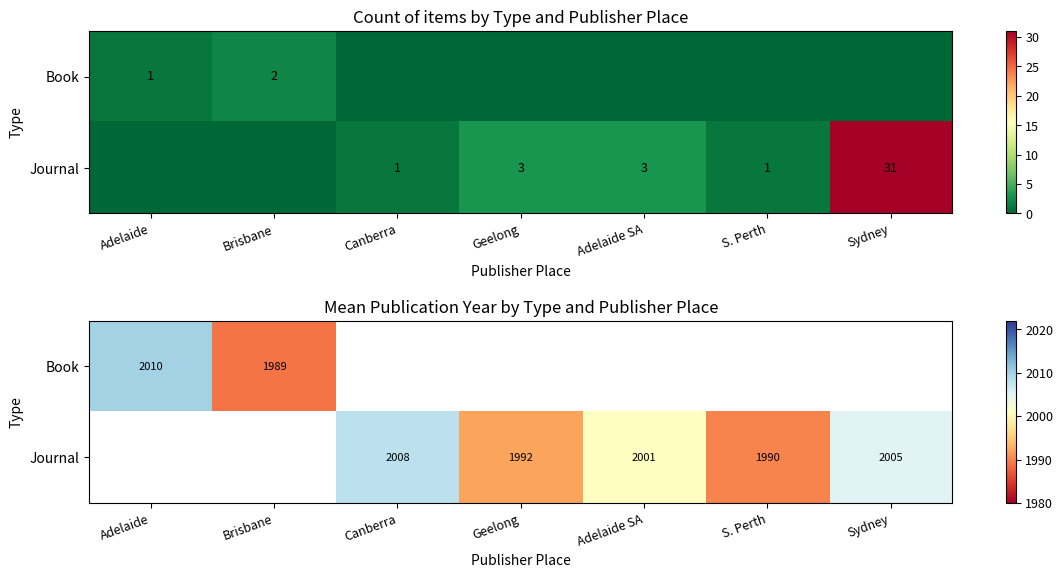

At which category does the chart reach its peak across all series?

Adelaide